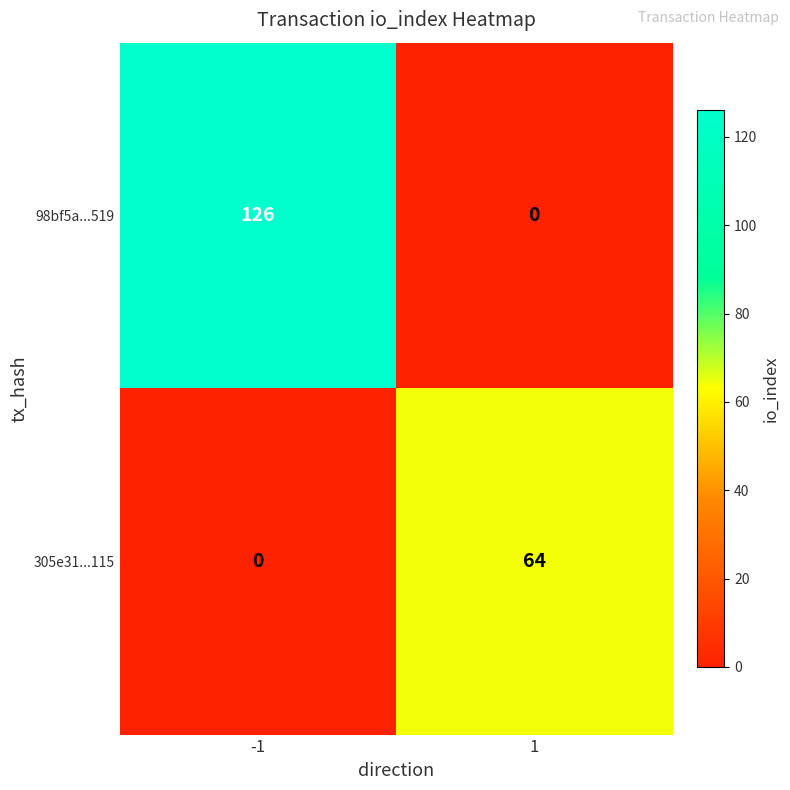

Which series has the largest total across all categories?

98bf5a...519